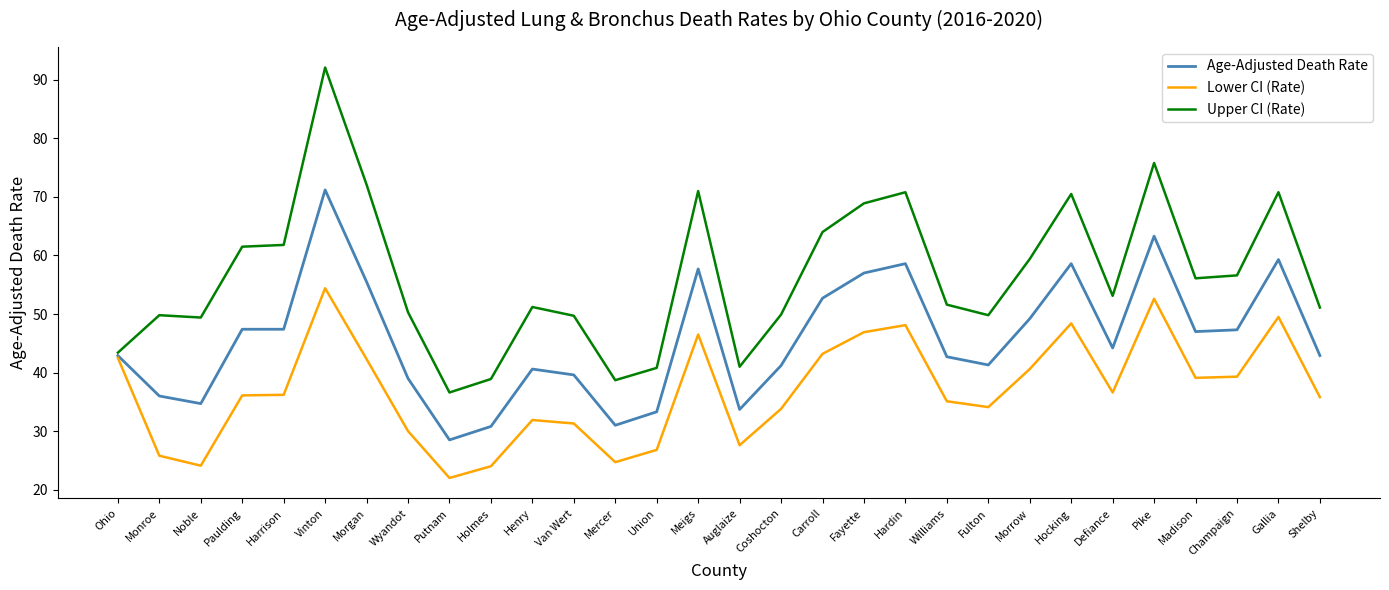

What position from the left is Noble?

3